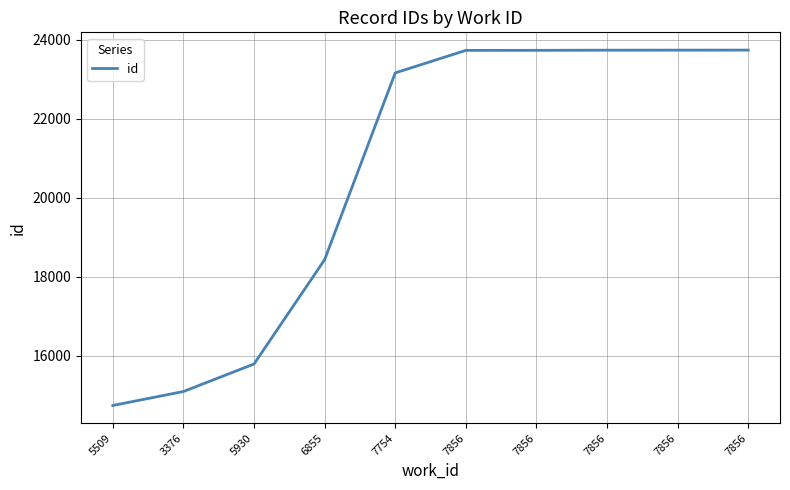

Reading left to right, transcribe all the data shown in this chart.

14746	15099	15795	18434	23160	23730	23731	23735	23736	23737